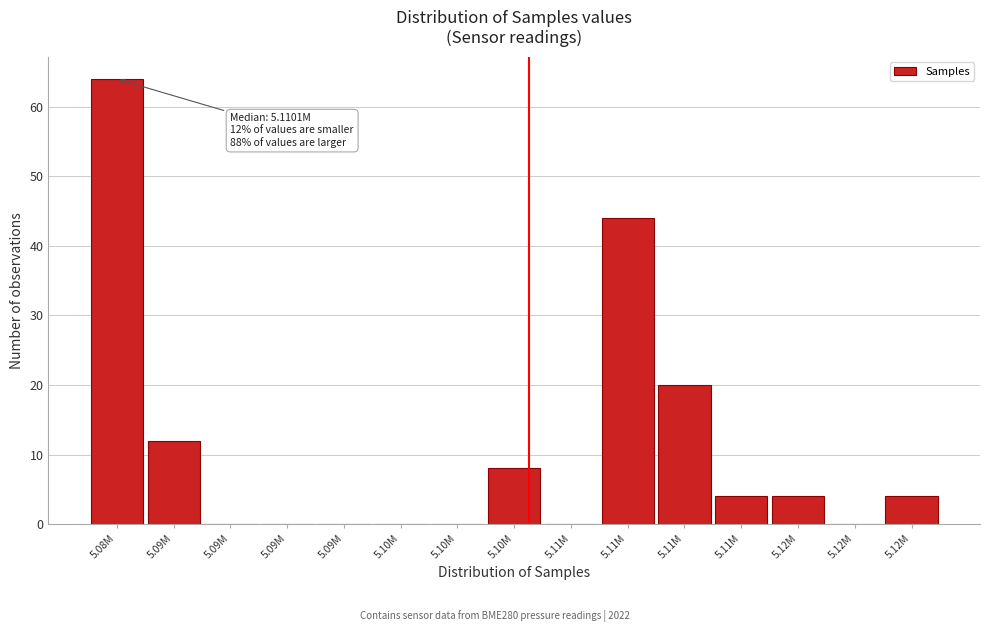

How many distinct data groups are displayed?

1